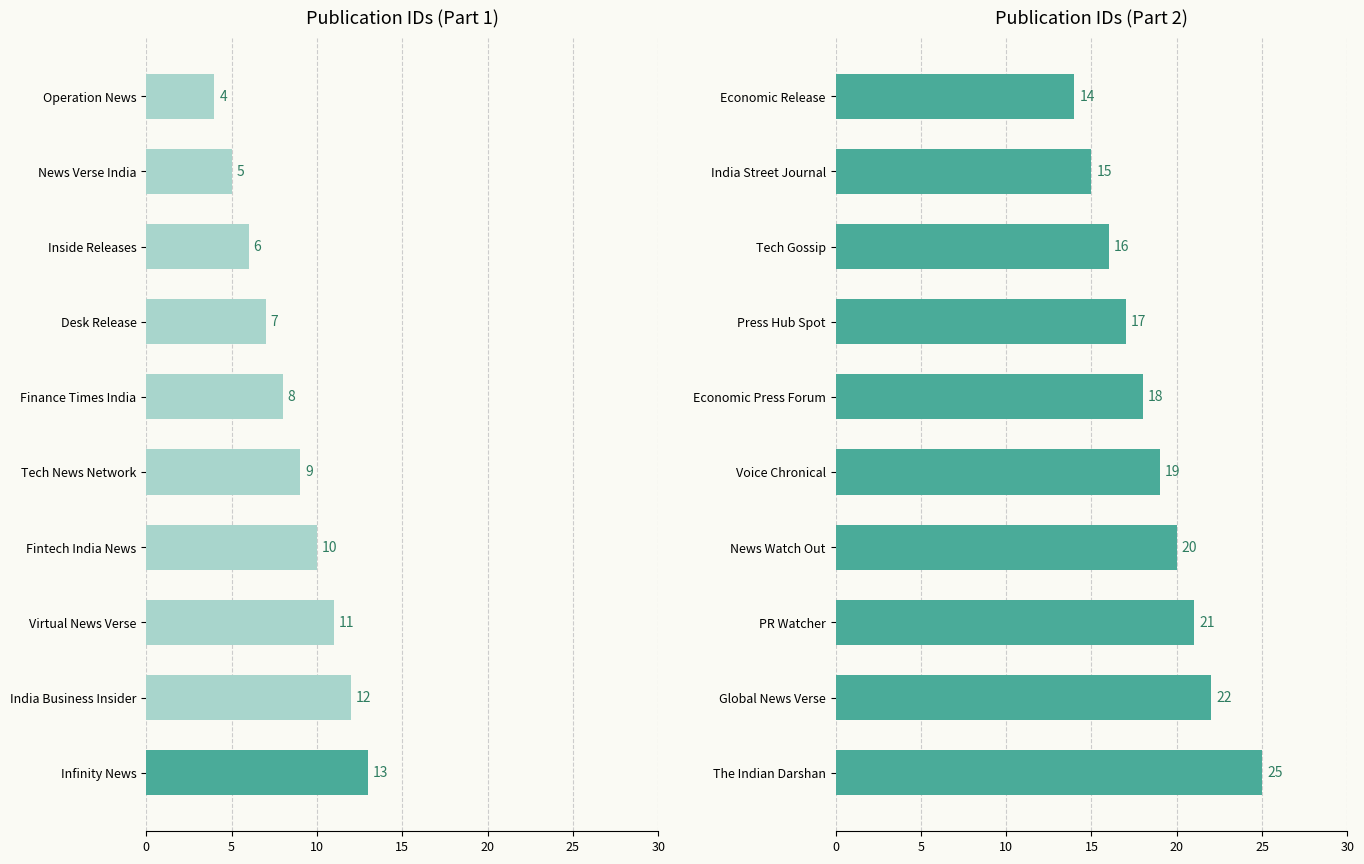

True or false: the data shows 21 at PR Watcher.

True